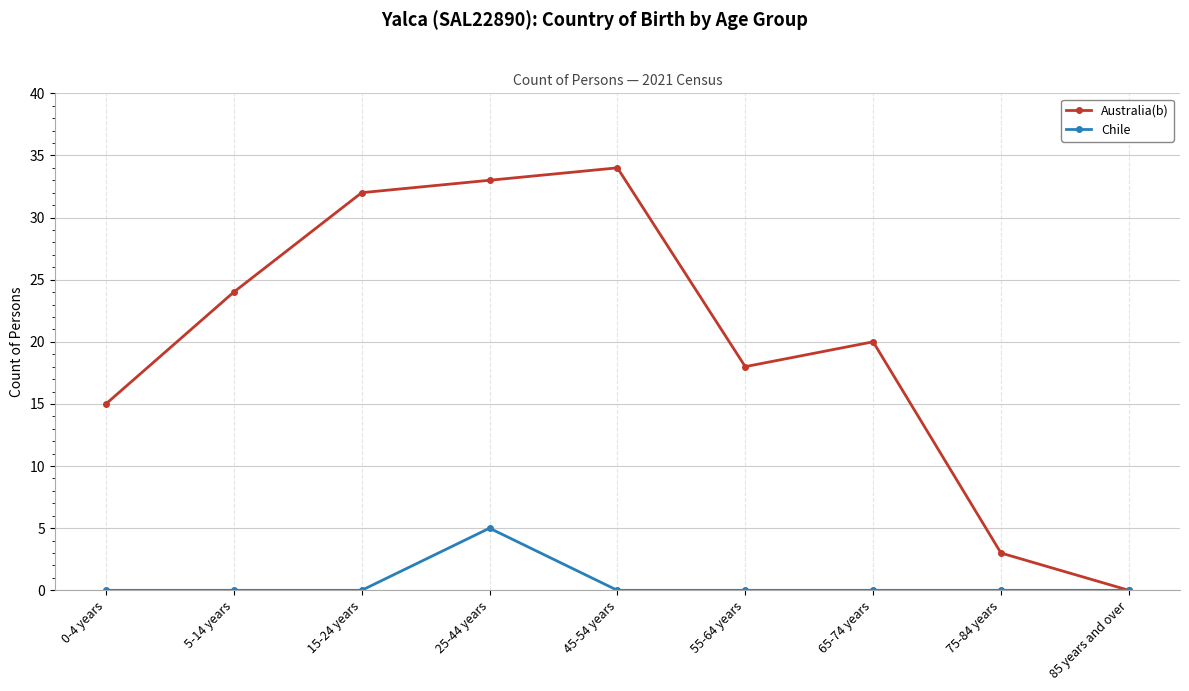

What is the maximum value shown in the chart?

34